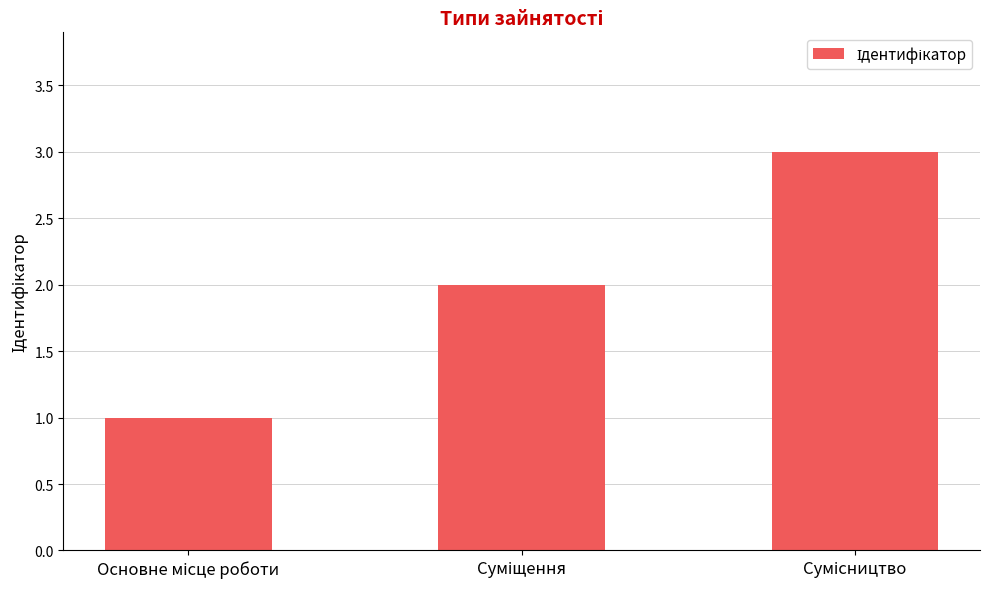

What is the sum of all values?

6